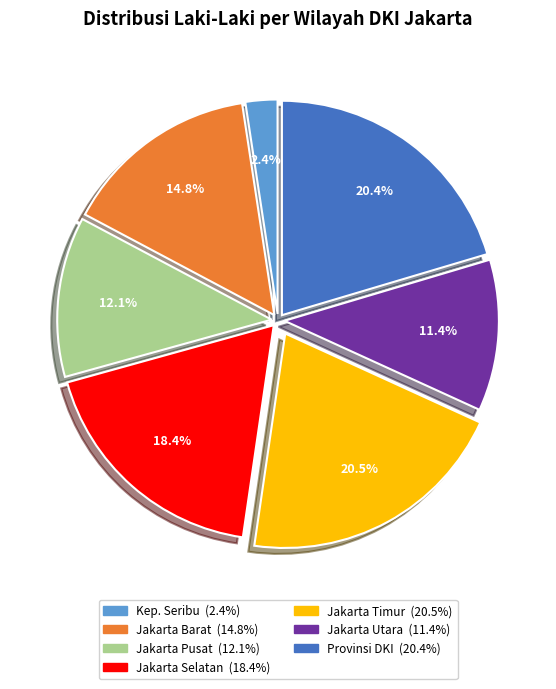

Is there any slice that represents more than half of the pie?

No